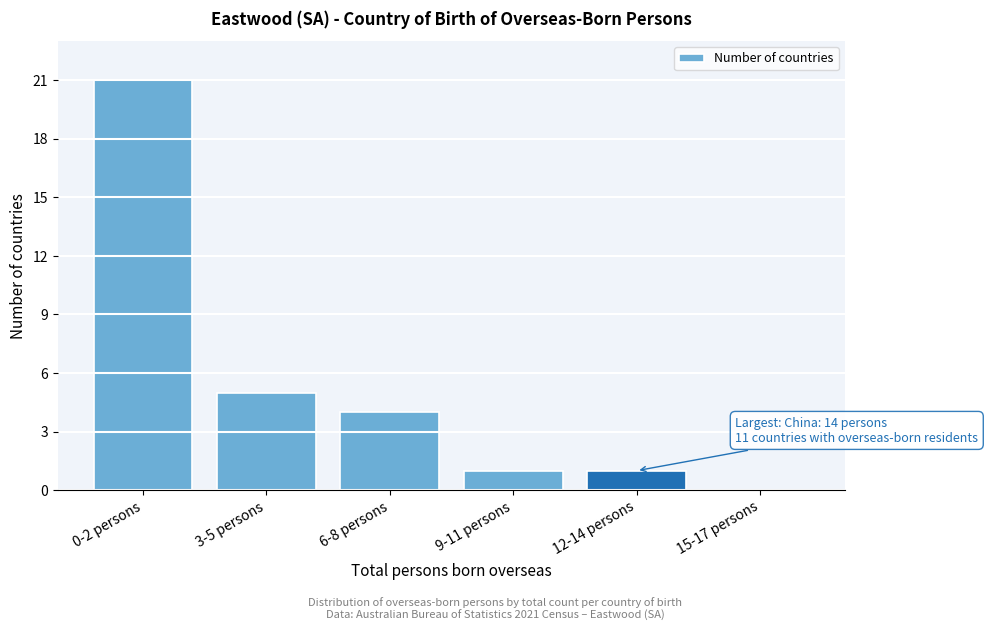

Reading right to left, what are all the values shown in this chart?

15-17 persons=0	12-14 persons=1	9-11 persons=1	6-8 persons=4	3-5 persons=5	0-2 persons=21